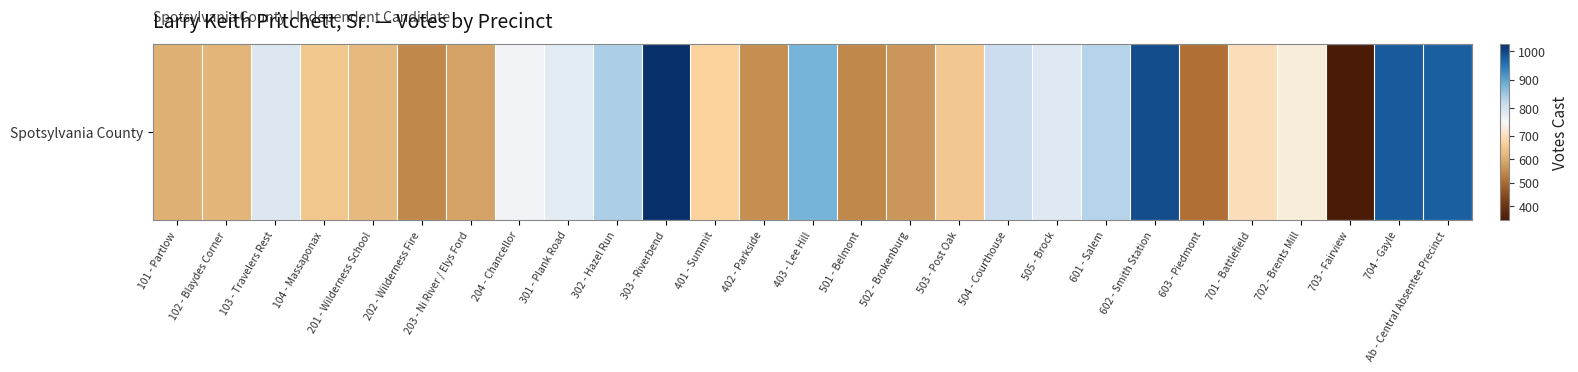

What is the maximum value shown in the chart?

1025